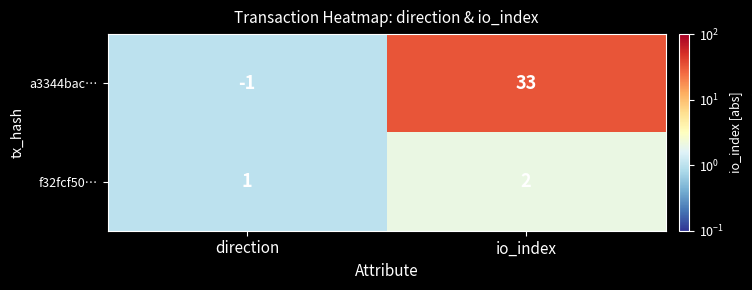

True or false: f32fcf50… has a value of 2 at io_index.

True